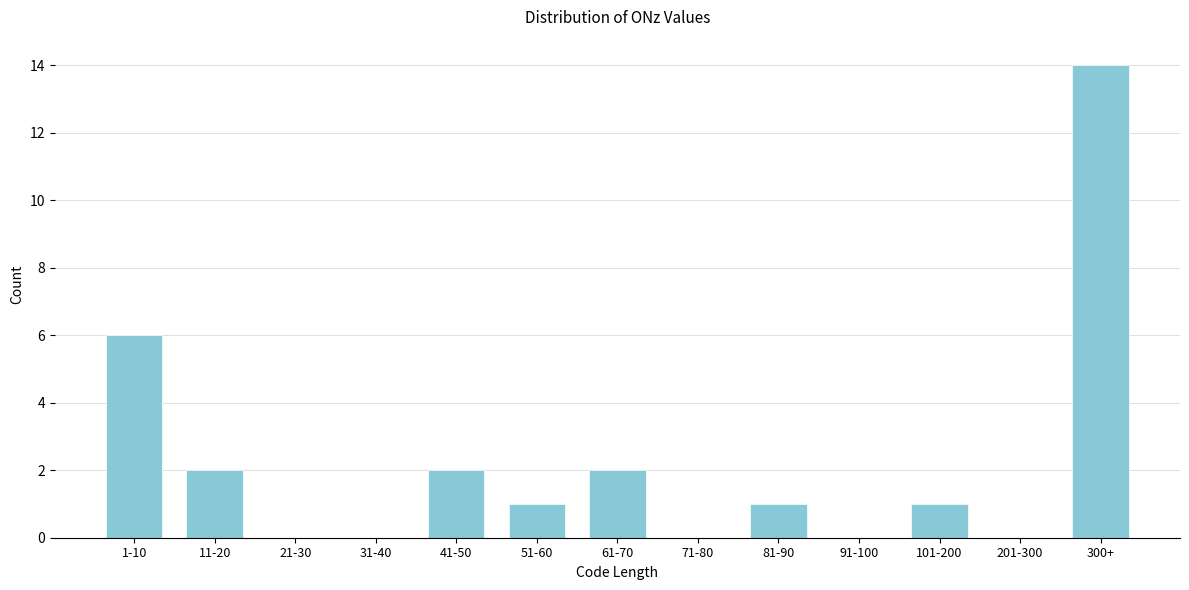

Reading right to left, extract all data points from this chart.

300+=14	201-300=0	101-200=1	91-100=0	81-90=1	71-80=0	61-70=2	51-60=1	41-50=2	31-40=0	21-30=0	11-20=2	1-10=6